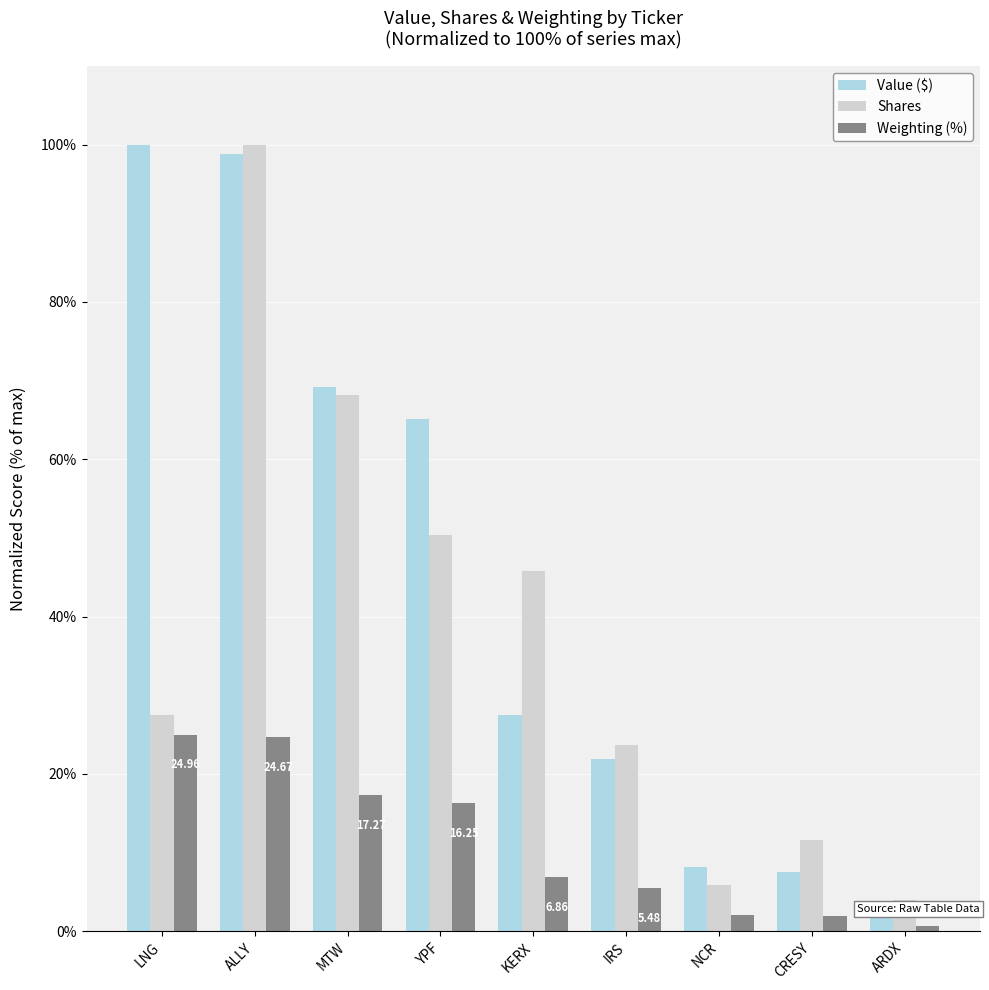

What are all the series names shown in the legend?

Value ($), Shares, Weighting (%)